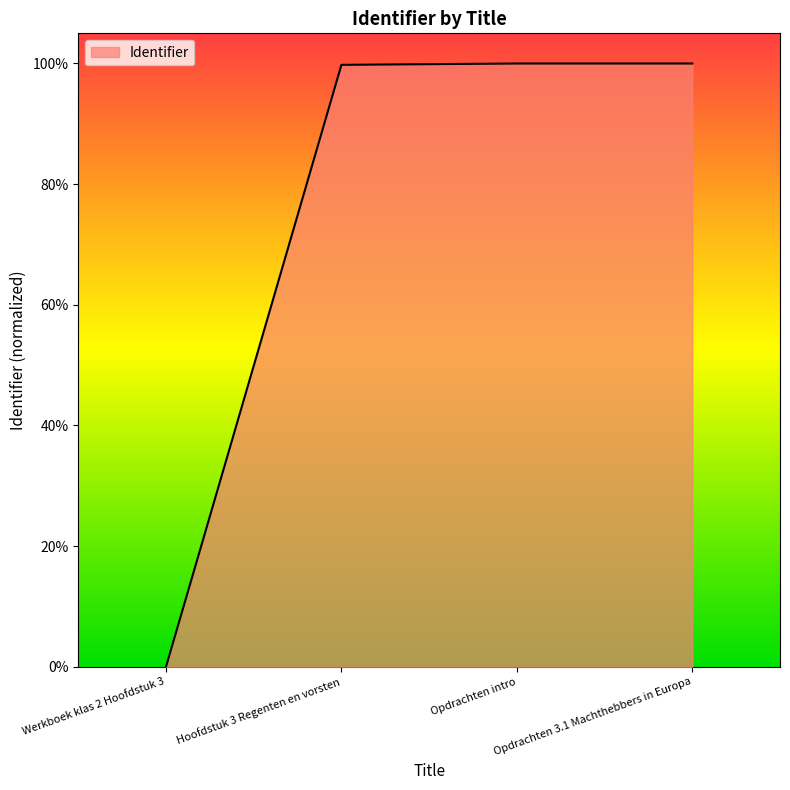

What is the label of the 3rd point from the right?

Hoofdstuk 3 Regenten en vorsten